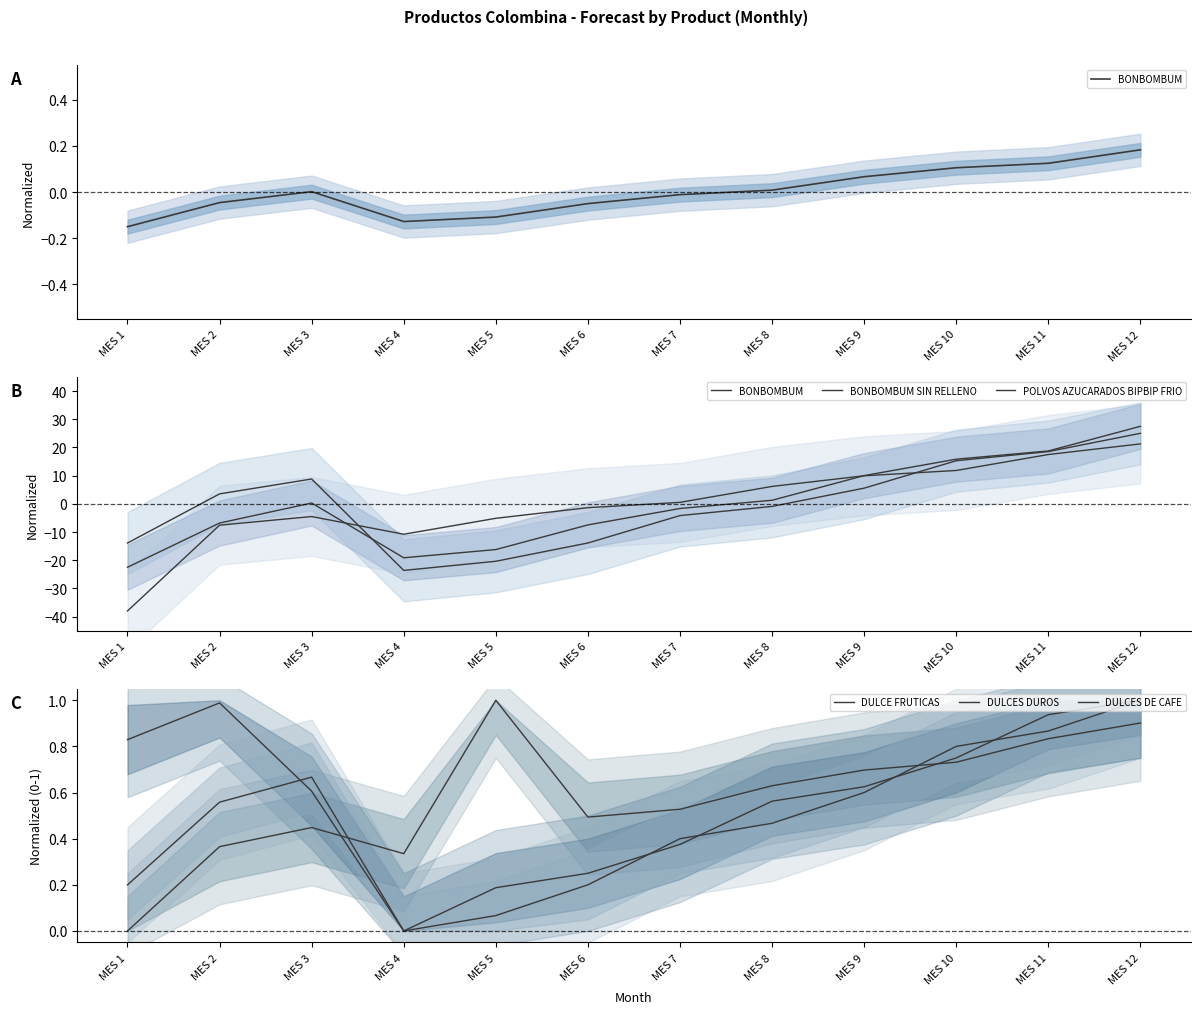

Rank the series by their maximum value, from highest to lowest.

BONBOMBUM, BONBOMBUM SIN RELLENO, POLVOS AZUCARADOS BIPBIP FRIO, DULCE FRUTICAS, DULCES DUROS, DULCES DE CAFE